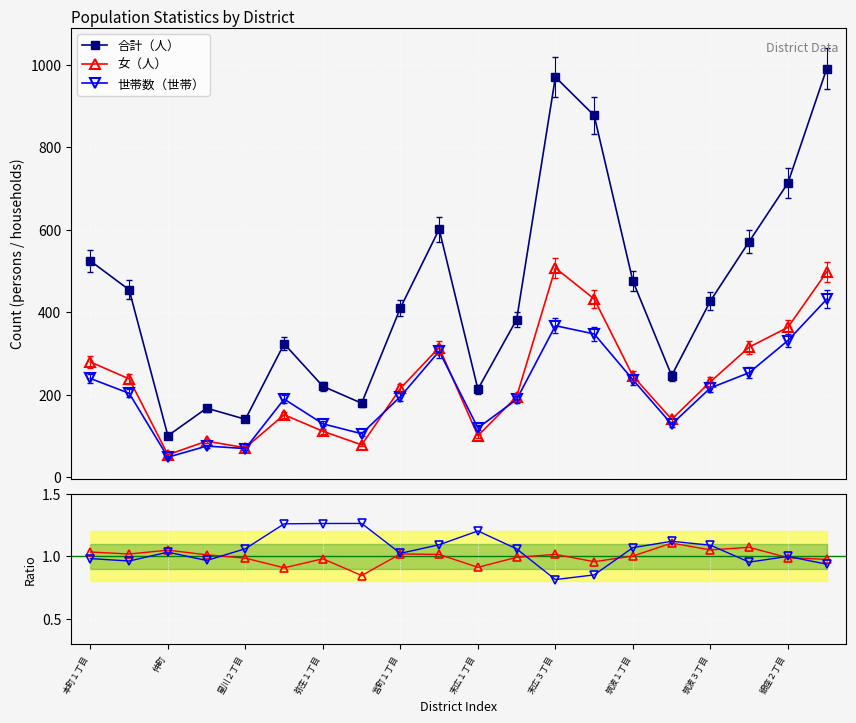

How many interior local peaks does the 合計（人） series have?

4